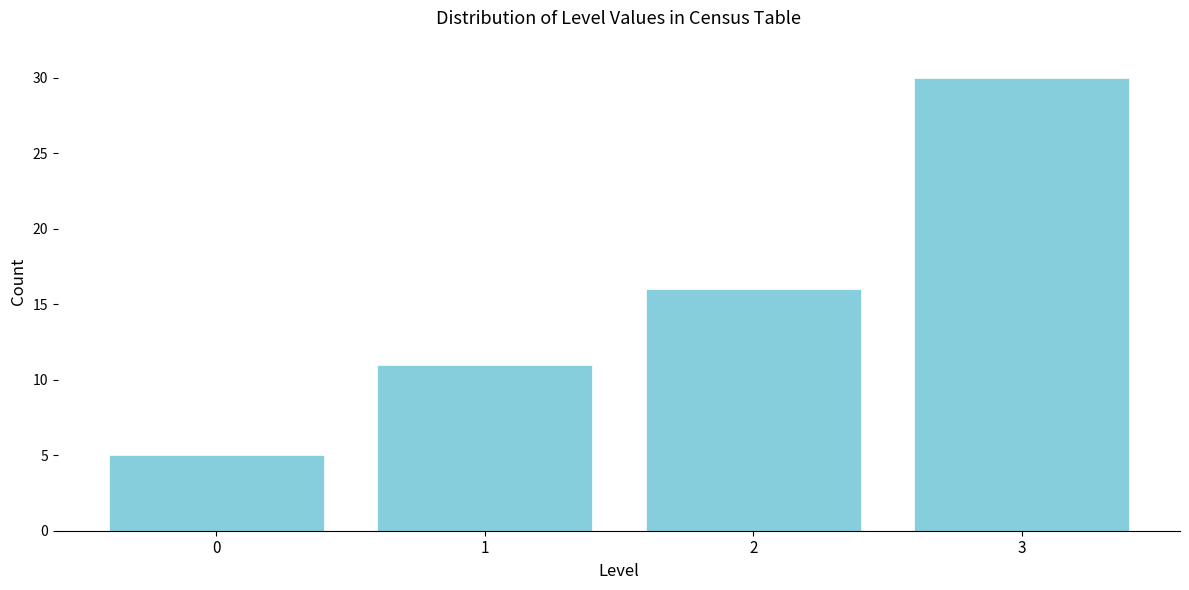

Reading right to left, list all the values displayed in this chart.

3=30	2=16	1=11	0=5